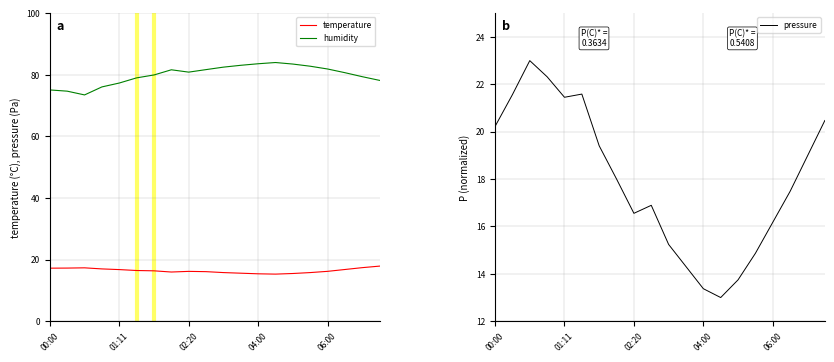

True or false: temperature has a value of 16.2 at 06:00.

True